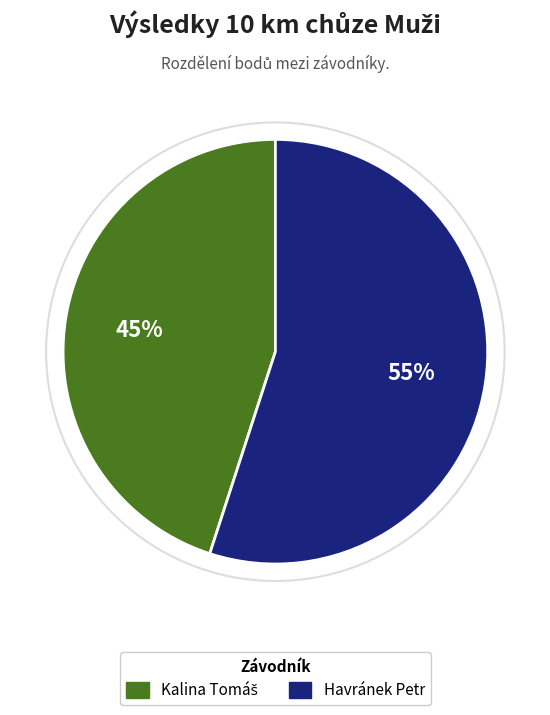

To the nearest percent, what is the average slice percentage?

50%